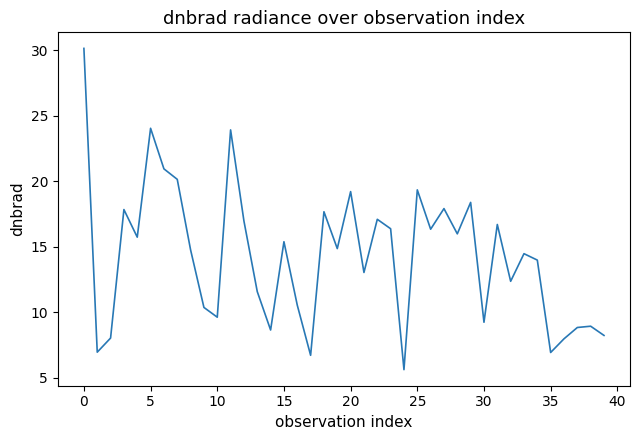

How many interior local valleys (lower than both neighbors) does the data have?

13